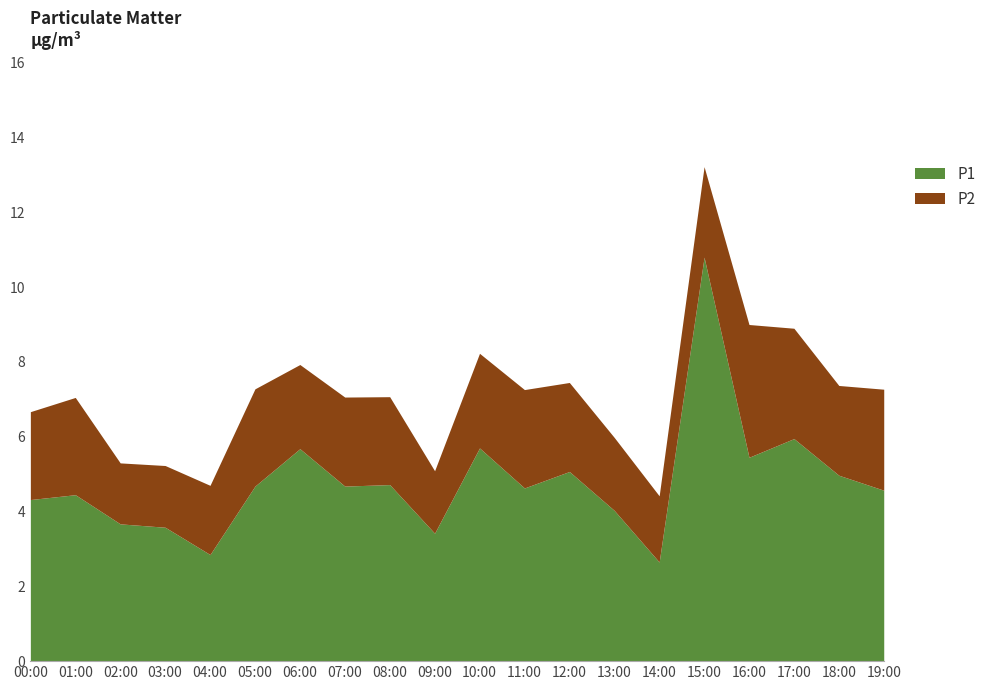

How many values are below 4?

5